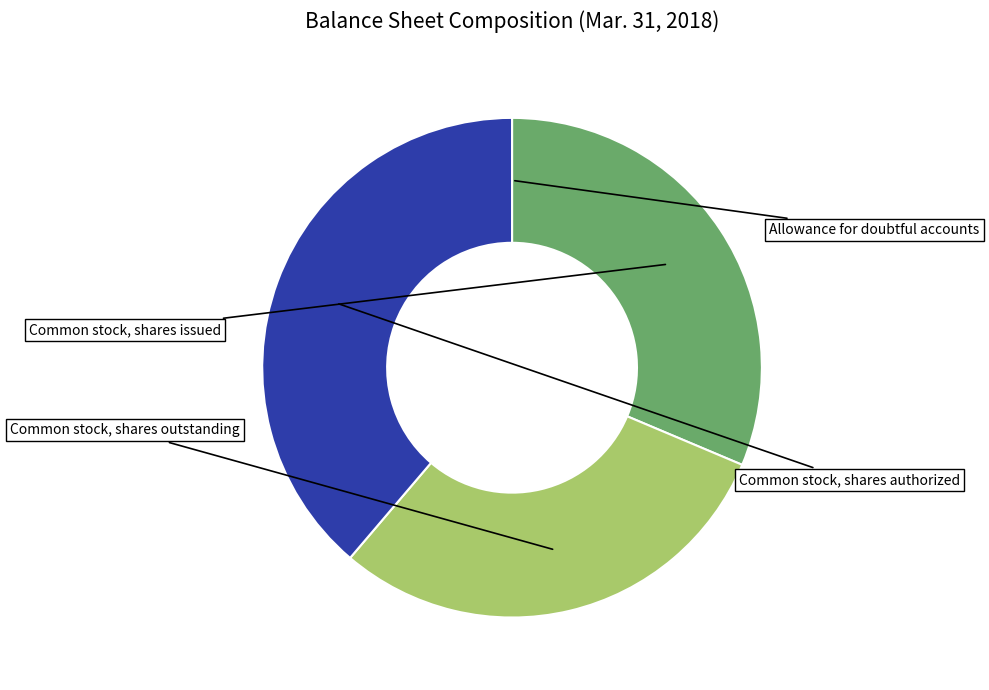

Is there a majority slice in this chart?

No